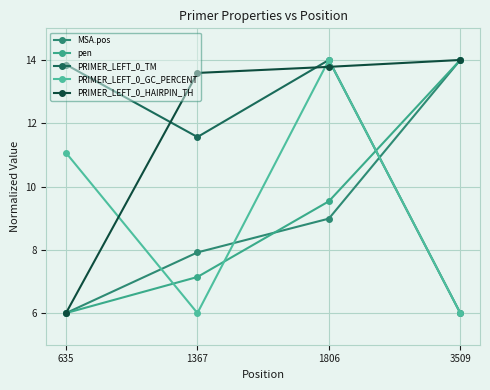

What are all the series names shown in the legend?

MSA.pos, pen, PRIMER_LEFT_0_TM, PRIMER_LEFT_0_GC_PERCENT, PRIMER_LEFT_0_HAIRPIN_TH